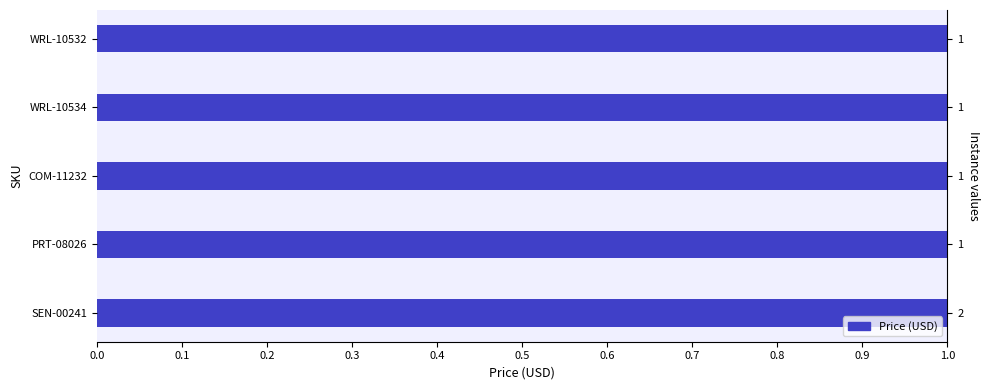

True or false: the data shows 0.7 at SEN-00241.

False